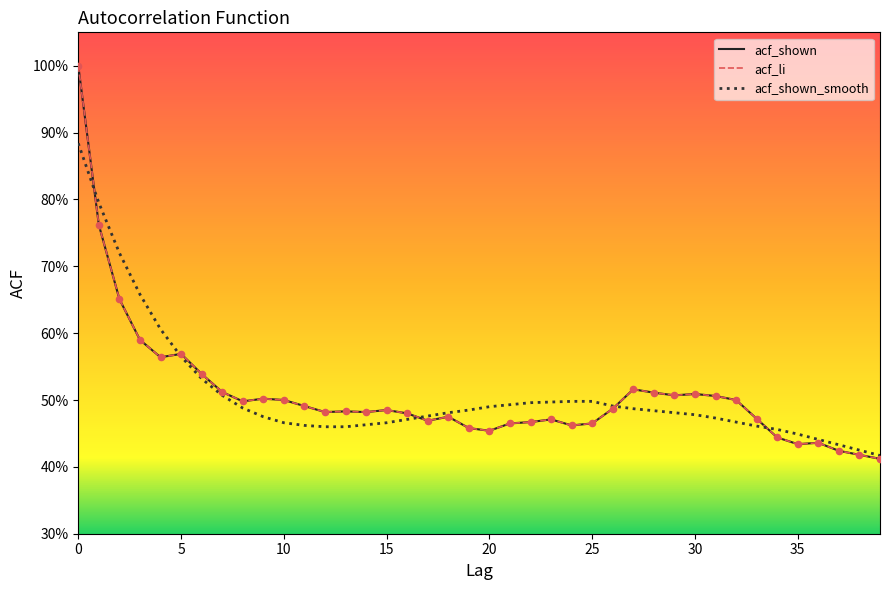

Does the chart have visible grid lines?

No